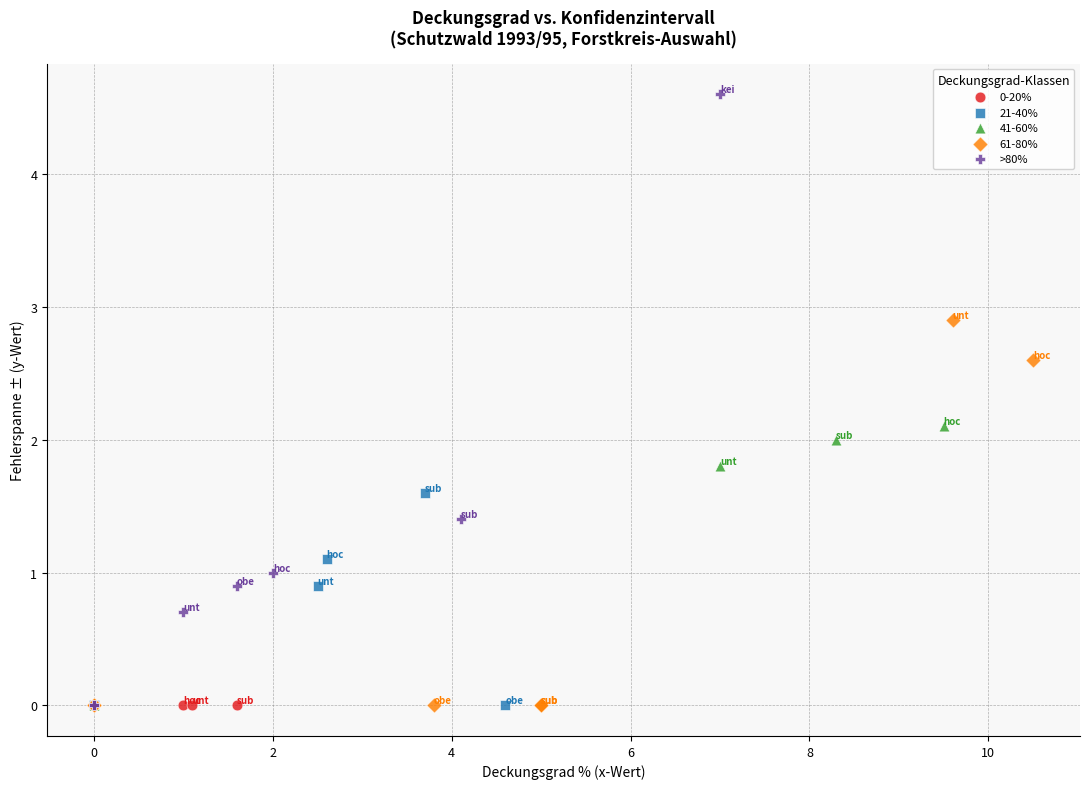

Which series contains the highest Y value?

>80%